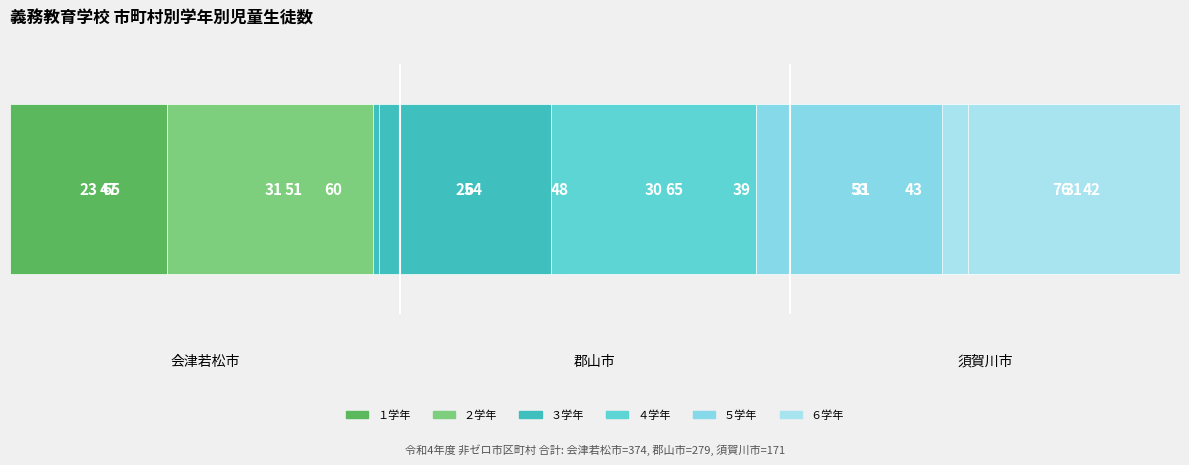

At how many categories does at least one series exceed 0?

3